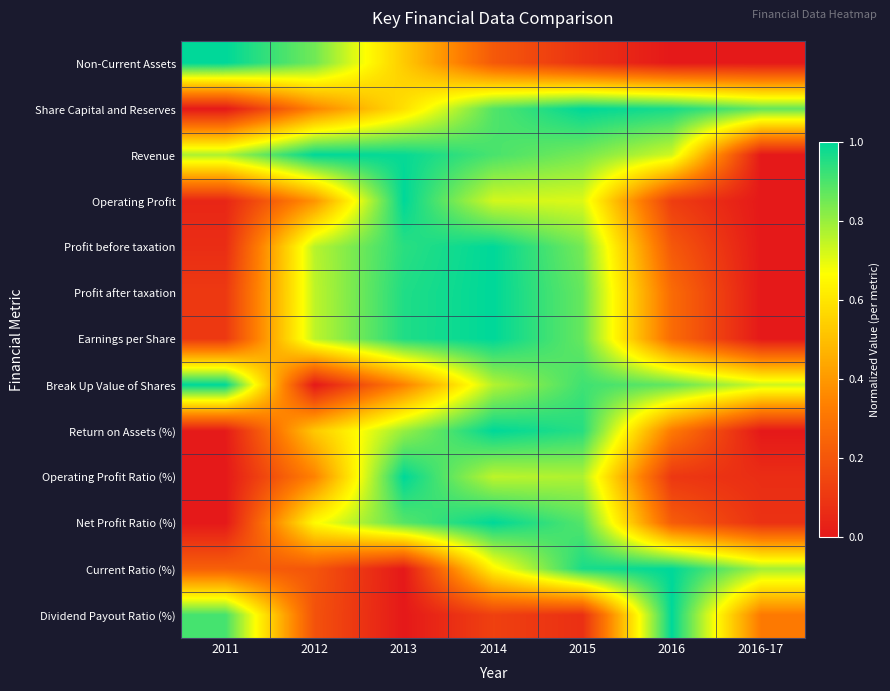

Which series has the largest total across all categories?

Revenue